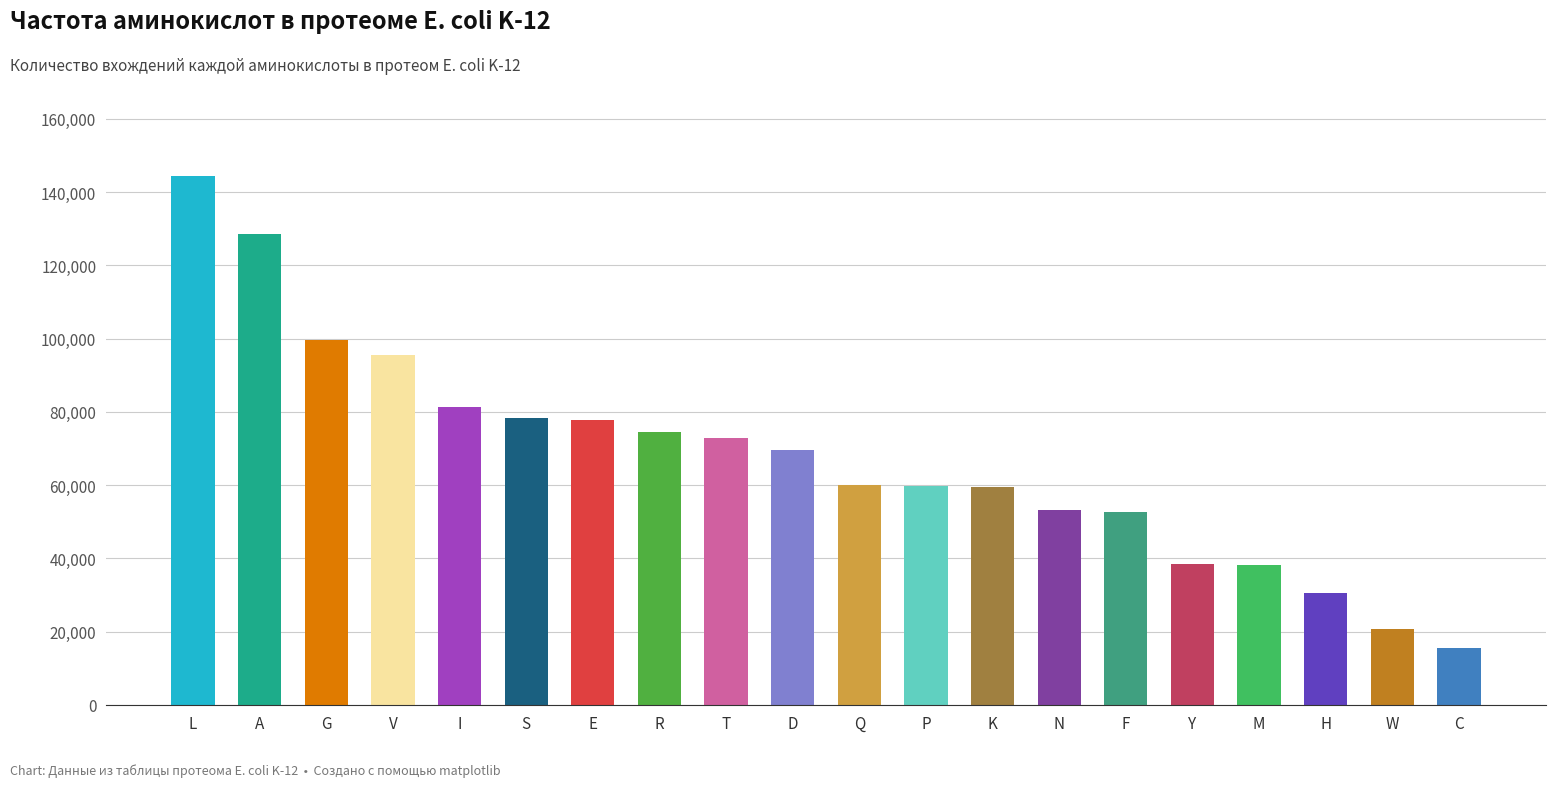

The value at V is 95601. True or false?

True